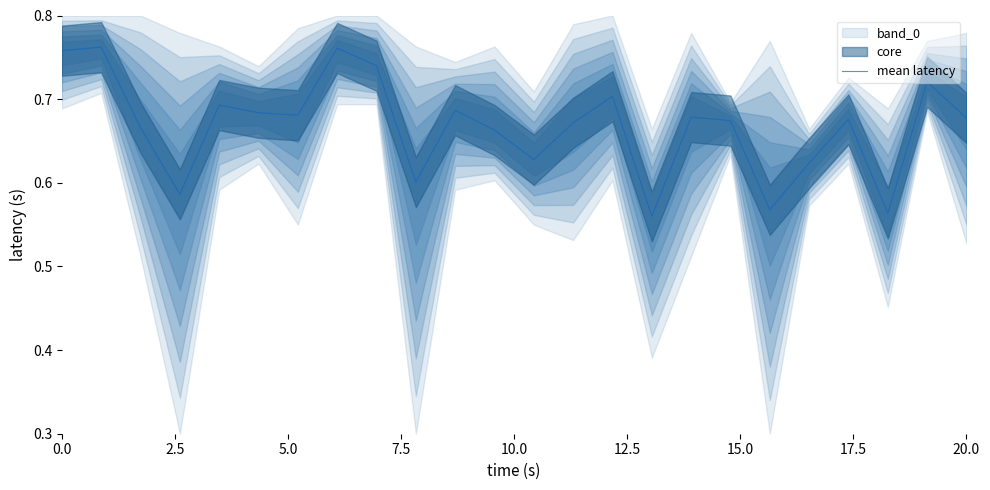

Does the chart display data point markers on the line(s)?

No